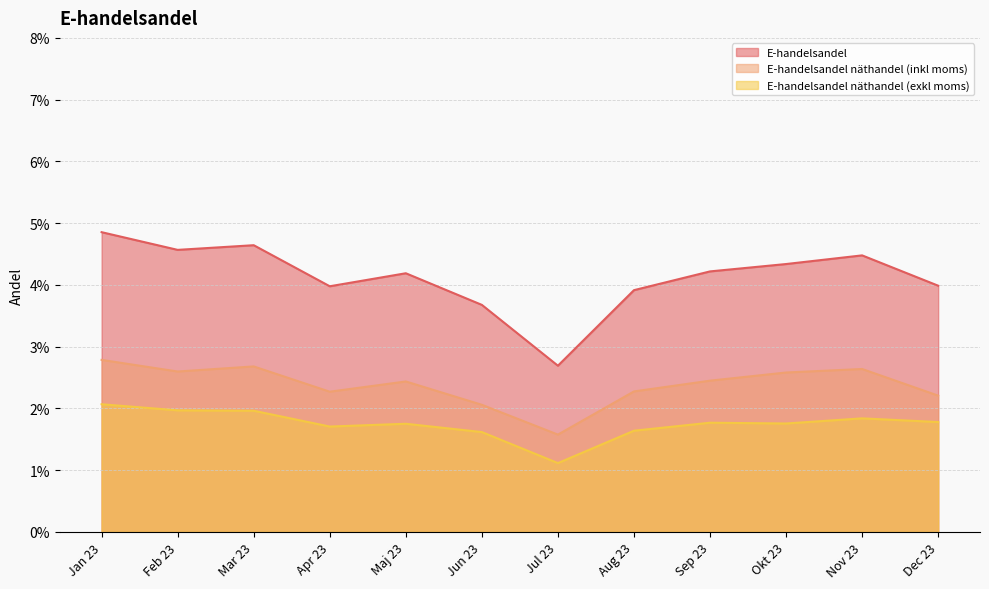

Does the chart display data point markers on the line(s)?

No